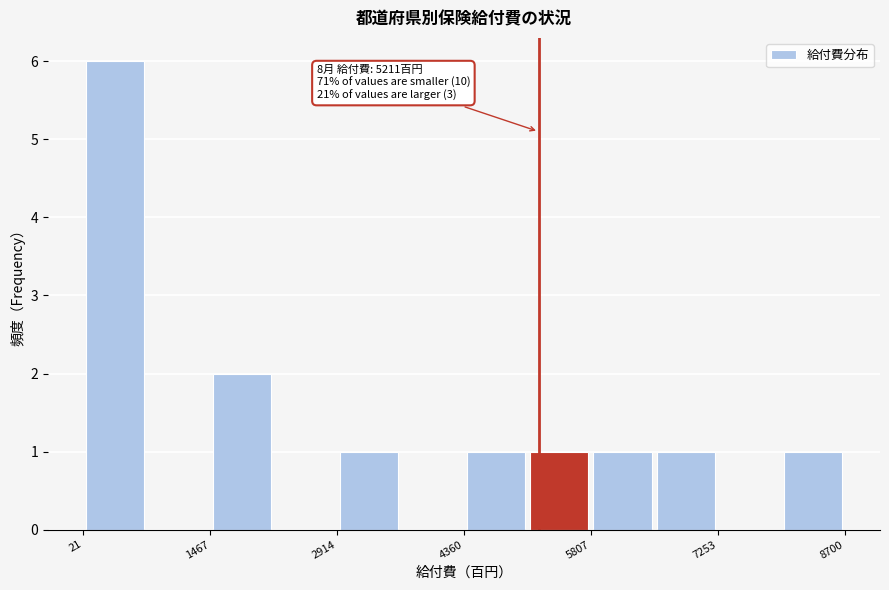

Read against the x-axis, roughly where is the centre of the tallest bar?

400